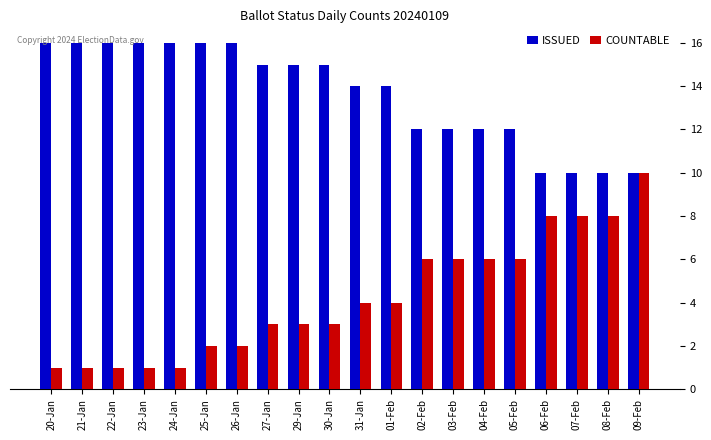

Count the ISSUED values in the range 12 to 16.

16